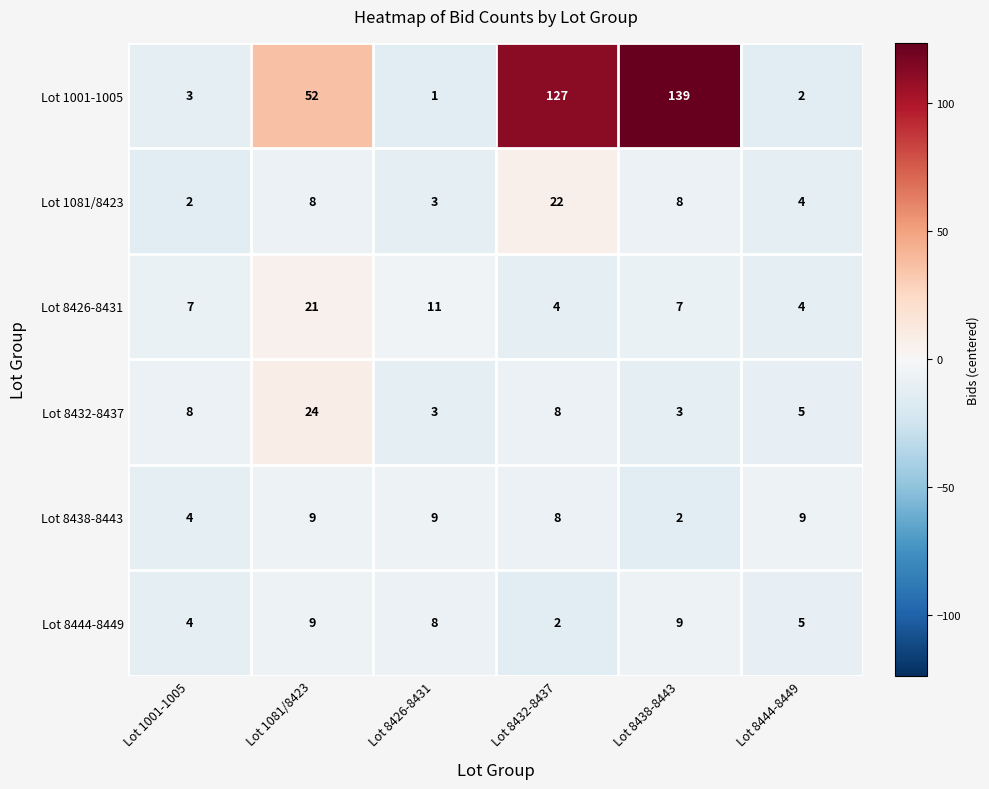

At how many categories does at least one series exceed 77?

2